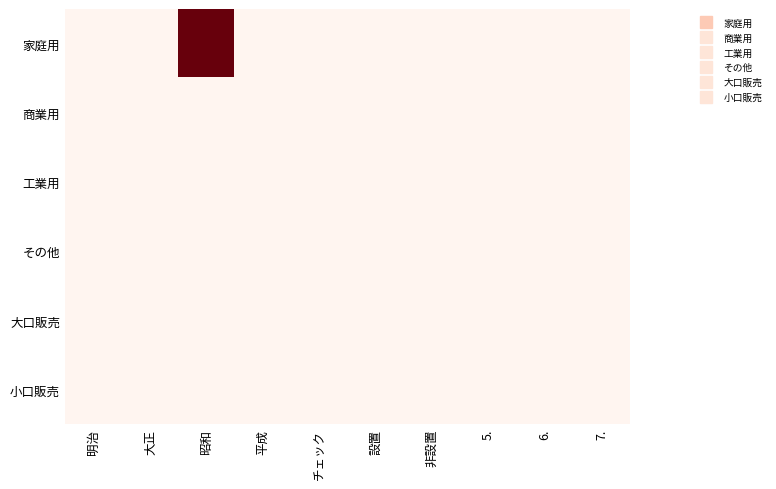

Which category has the lowest value across all series?

明治